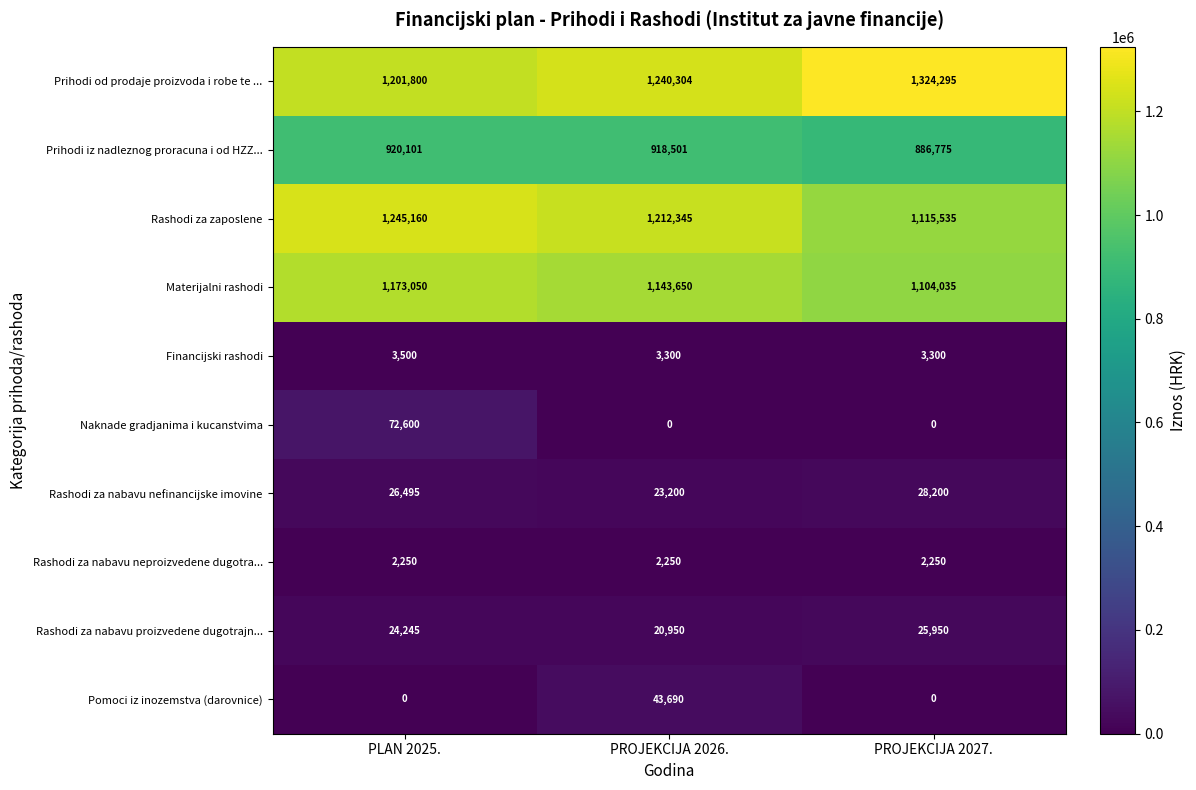

The Rashodi za zaposlene series shows 682773 at PROJEKCIJA 2027.. True or false?

False